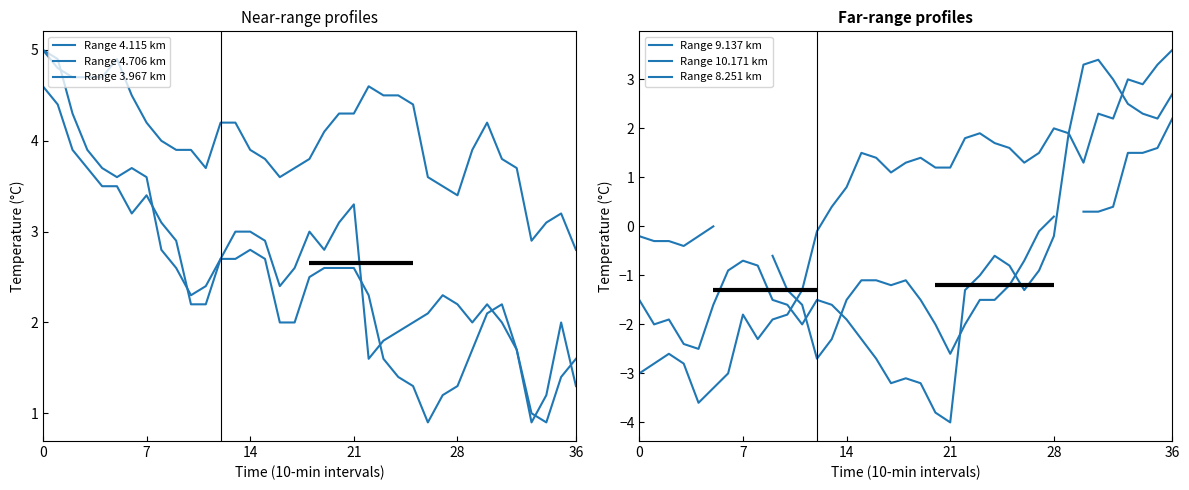

Read the Range 8.251 km value at 33.

1.5